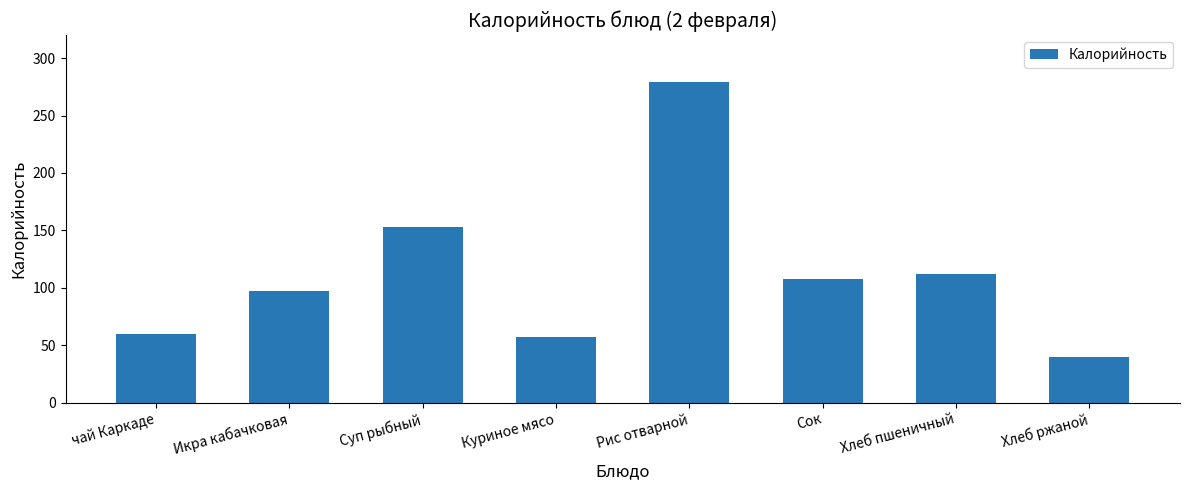

What is the difference between the values at Хлеб пшеничный and чай Каркаде?

52